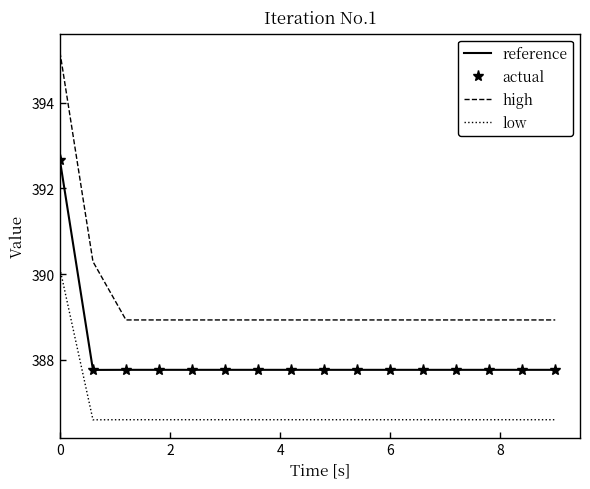

How many low values are between 386 and 387?

15